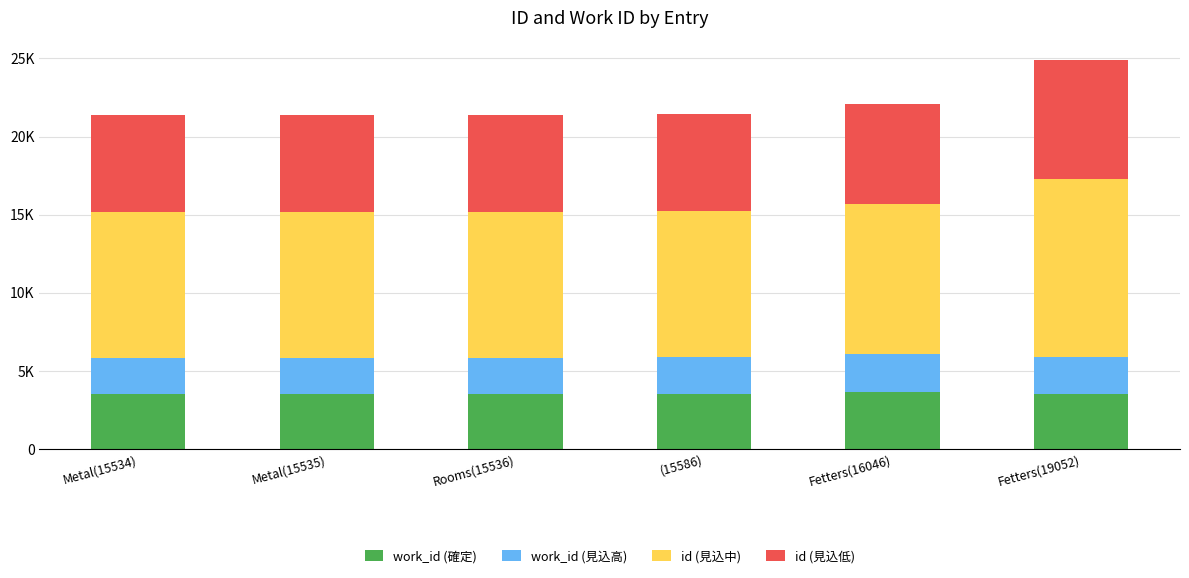

The value of work_id (確定) at Metal(15535) is 3492.0. True or false?

True